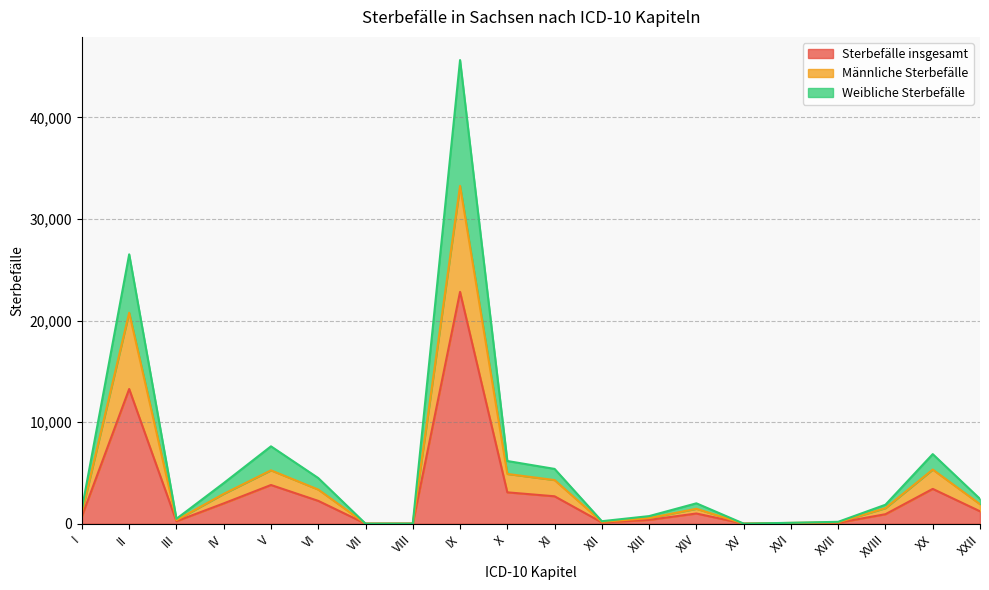

How many lines are shown in the chart?

3